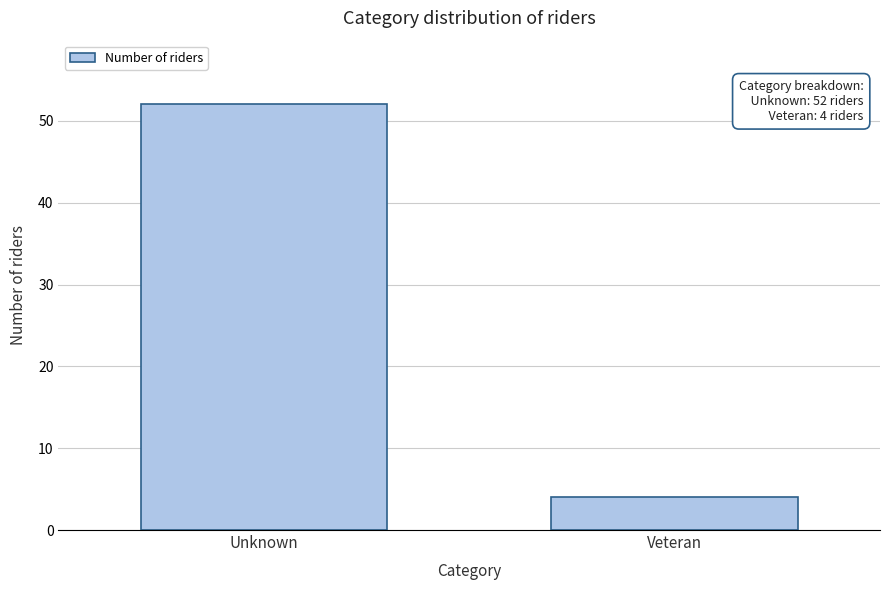

Reading right to left, what are all the values shown in this chart?

Veteran=4	Unknown=52